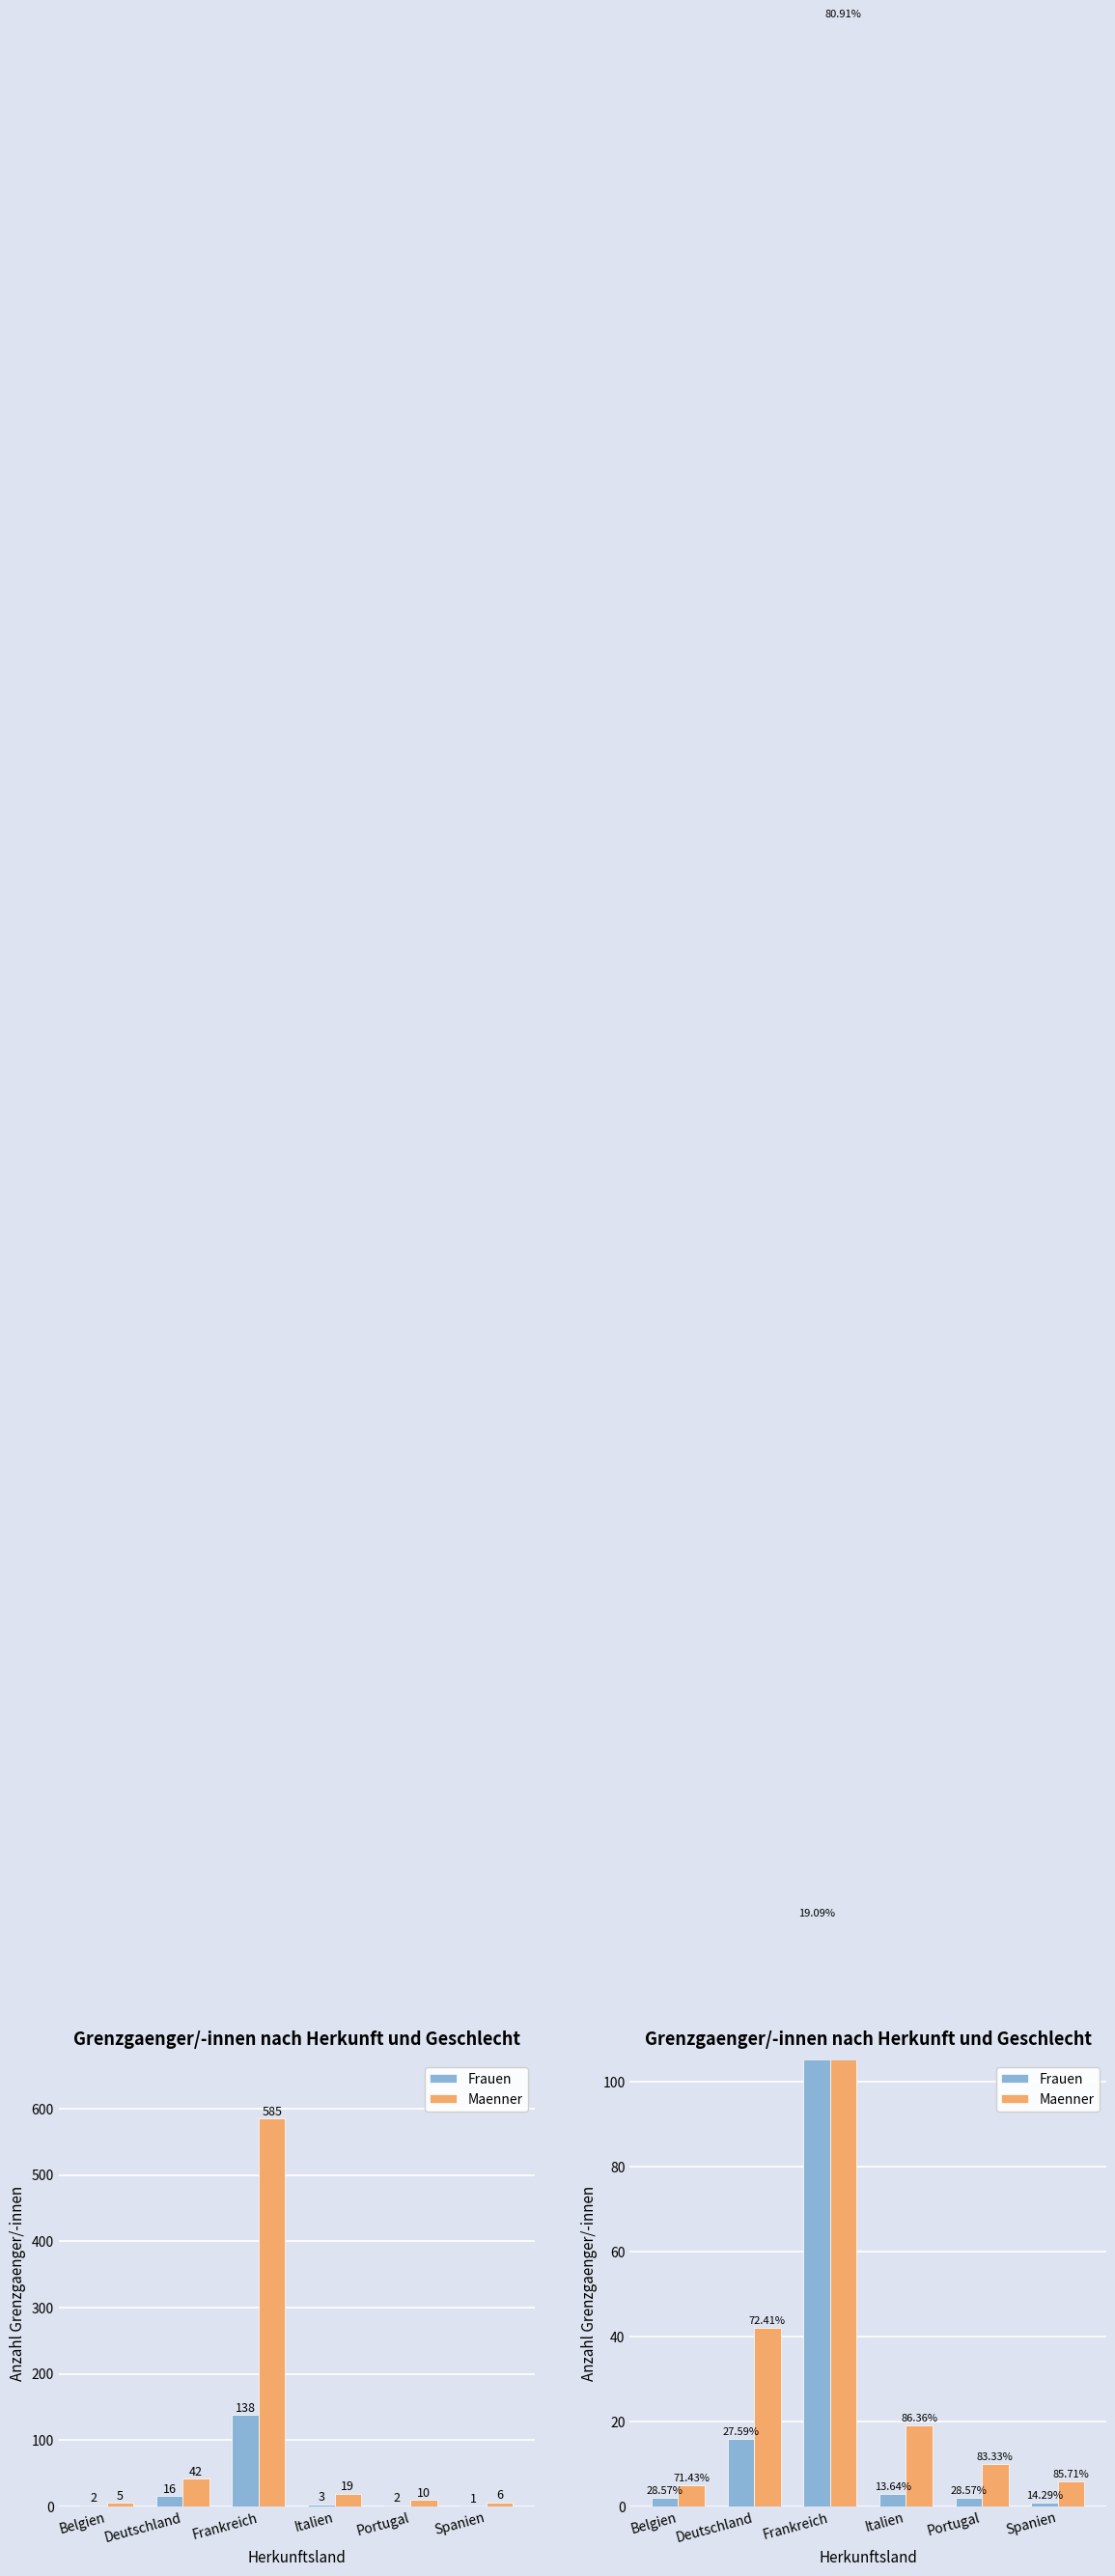

How many data points in Frauen are above 3?

2